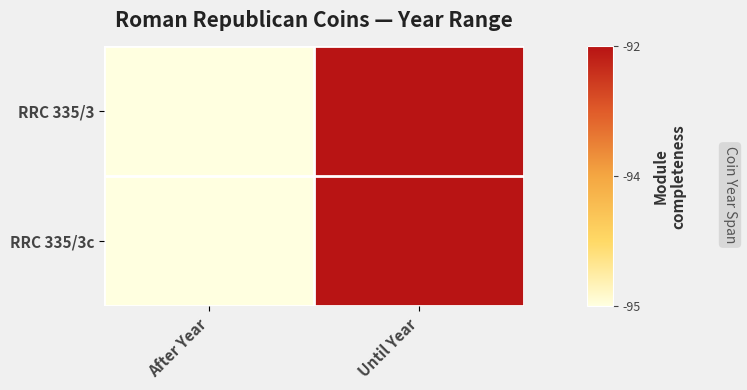

Reading left to right, transcribe all the data shown in this chart.

RRC 335/3: After Year=-95	Until Year=-92
RRC 335/3c: After Year=-95	Until Year=-92